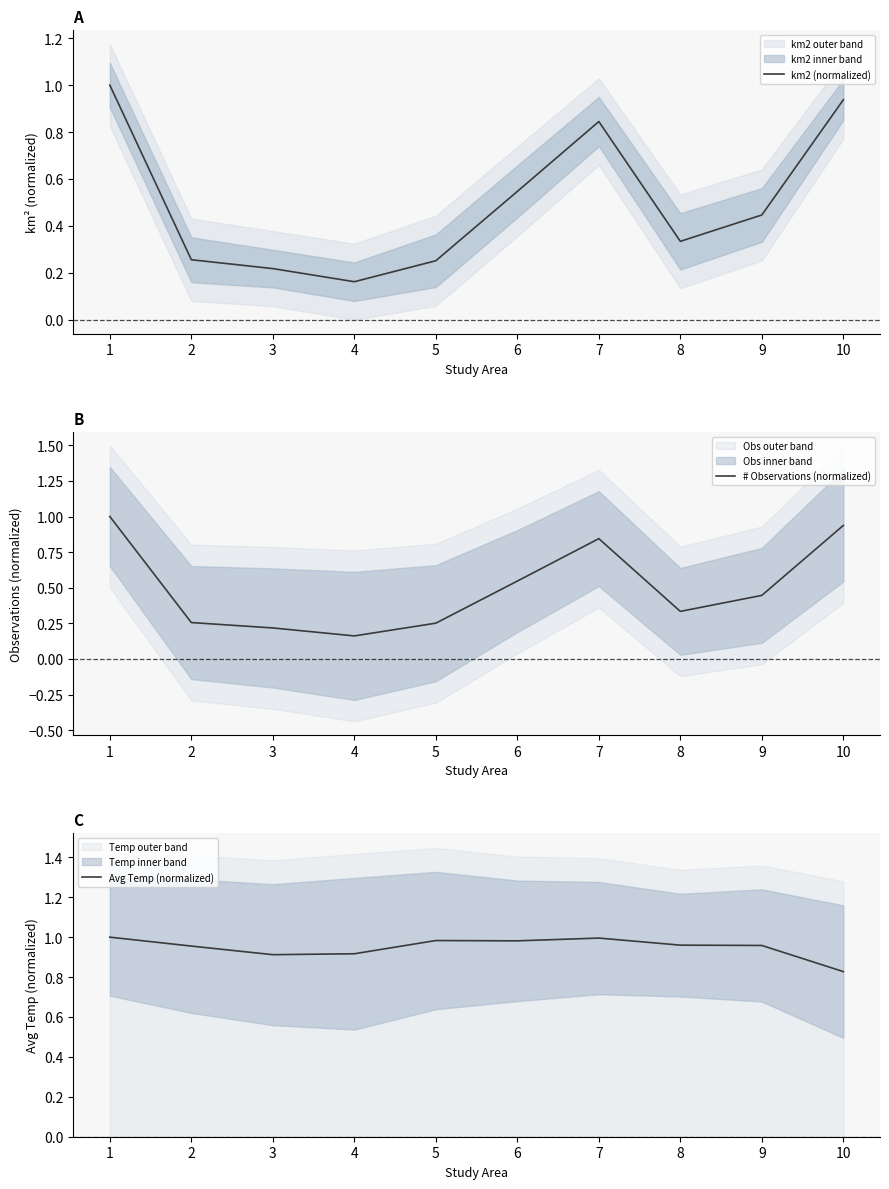

What is the sum of all Avg Temp (normalized) values?

9.5